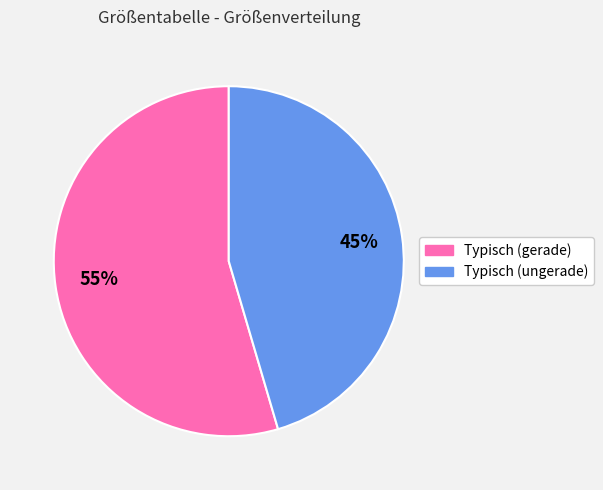

What percentage is the Typisch (gerade) slice, to the nearest percent?

55%